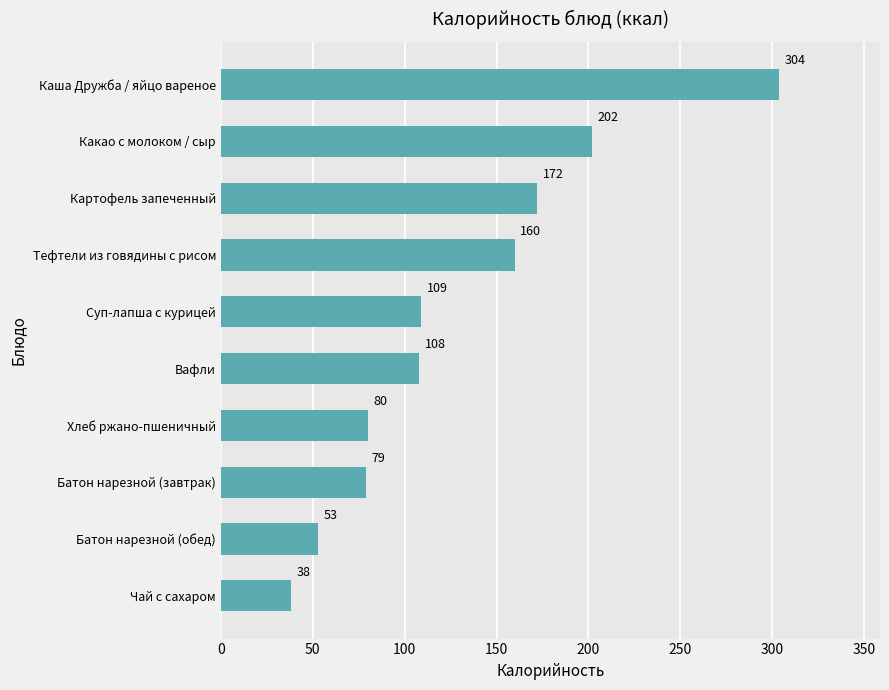

Rank the categories by value from highest to lowest.

Каша Дружба / яйцо вареное, Какао с молоком / сыр, Картофель запеченный, Тефтели из говядины с рисом, Суп-лапша с курицей, Вафли, Хлеб ржано-пшеничный, Батон нарезной (завтрак), Батон нарезной (обед), Чай с сахаром